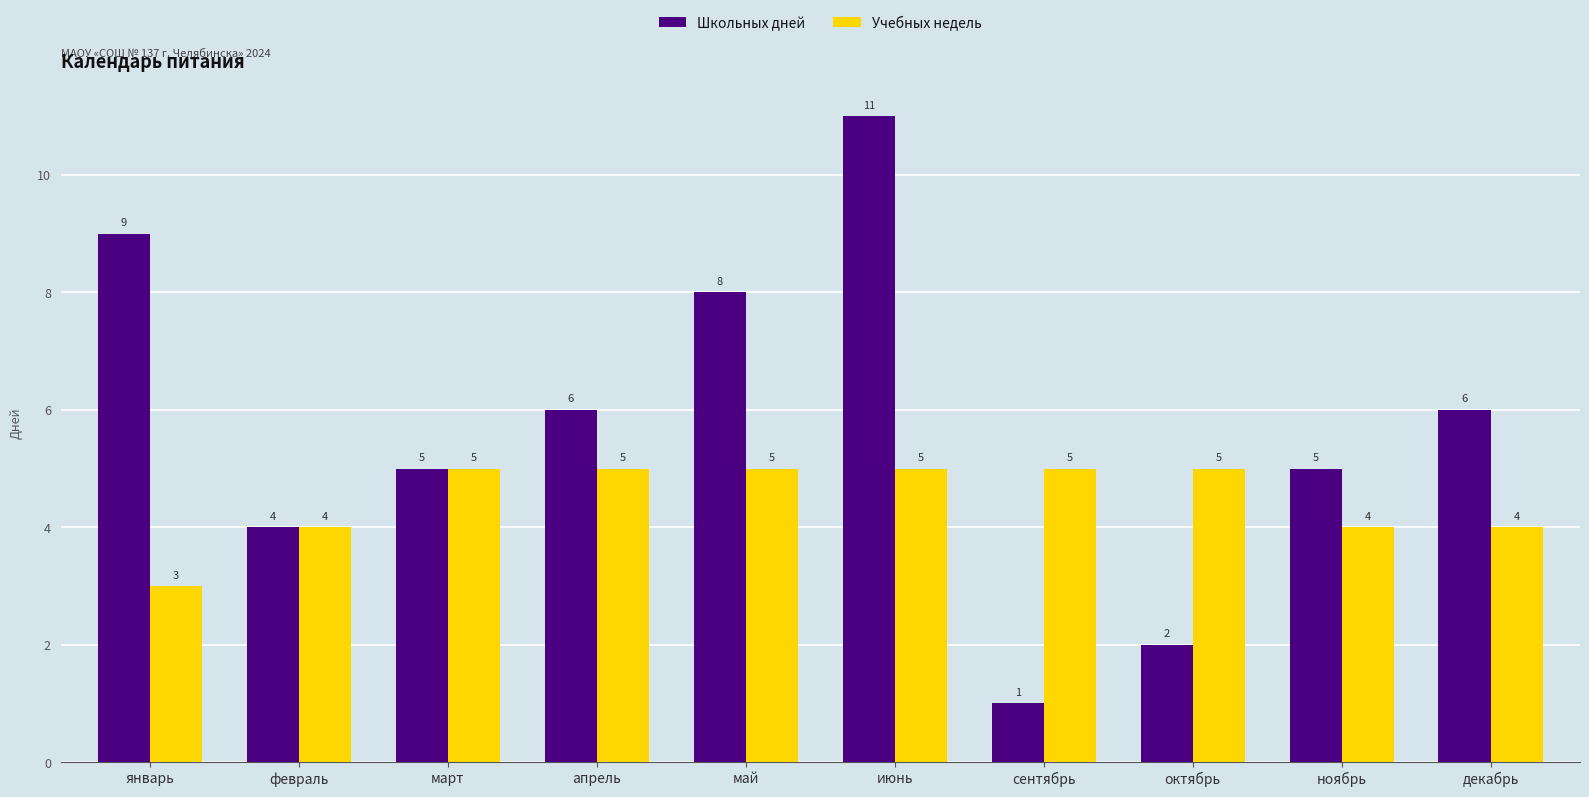

What position from the left is март?

3